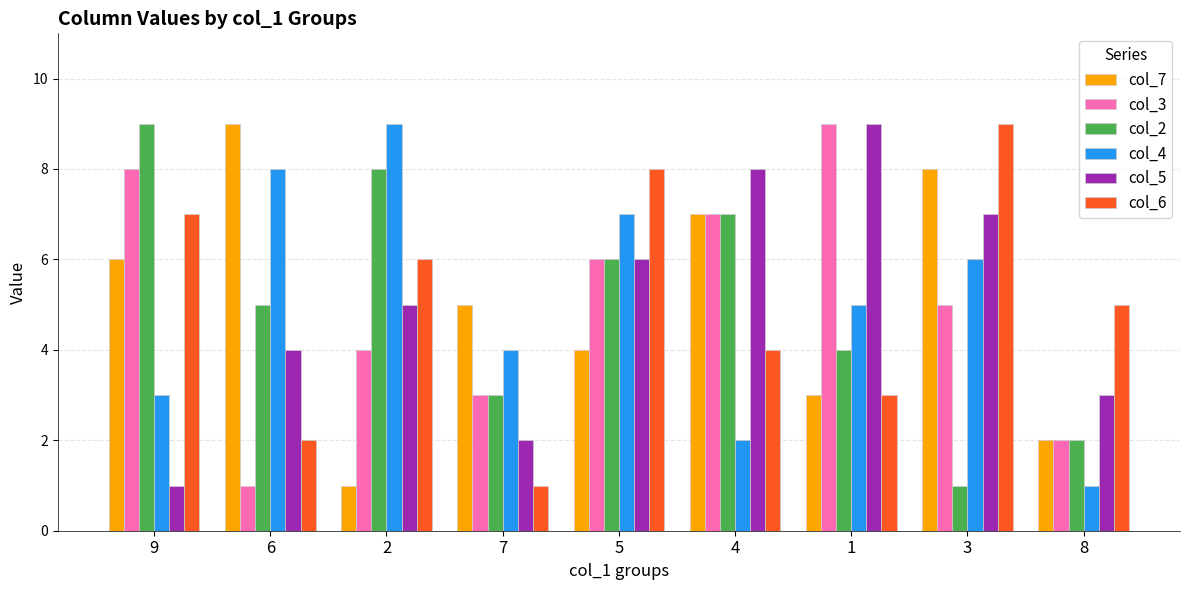

What is the value of the col_7 bar at the 8th from the left?

8